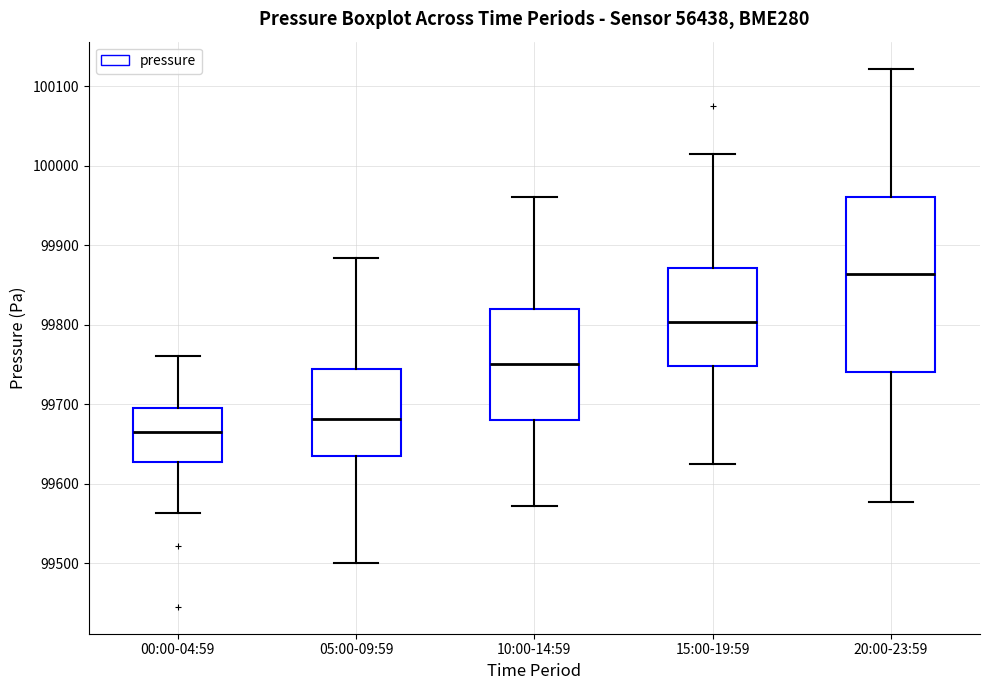

Reading left to right, transcribe this box plot: for each box, give where its median line is, the range the box spans, and where its two whiskers end, as read against the y-axis. The values are not printed on the chart, so give them approximately, as read against the axis.

00:00-04:59: median 99670, box 99630 to 99700, whiskers 99560 to 99760
05:00-09:59: median 99680, box 99640 to 99740, whiskers 99500 to 99880
10:00-14:59: median 99750, box 99680 to 99820, whiskers 99570 to 99960
15:00-19:59: median 99800, box 99750 to 99870, whiskers 99620 to 100010
20:00-23:59: median 99860, box 99740 to 99960, whiskers 99580 to 100120